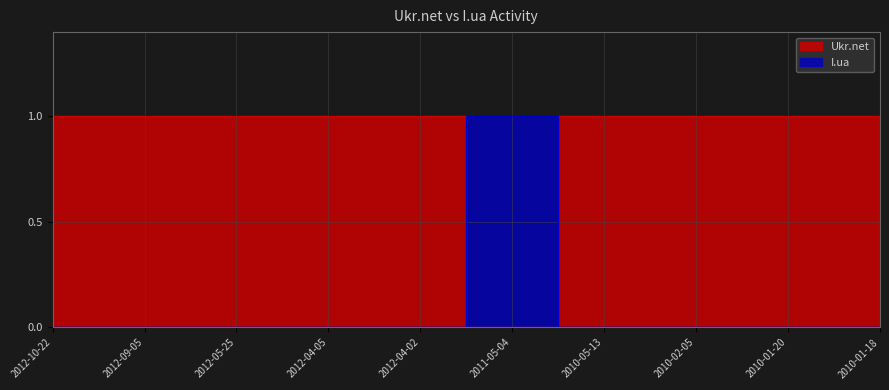

The value of I.ua at 2012-05-25 is 1. True or false?

False